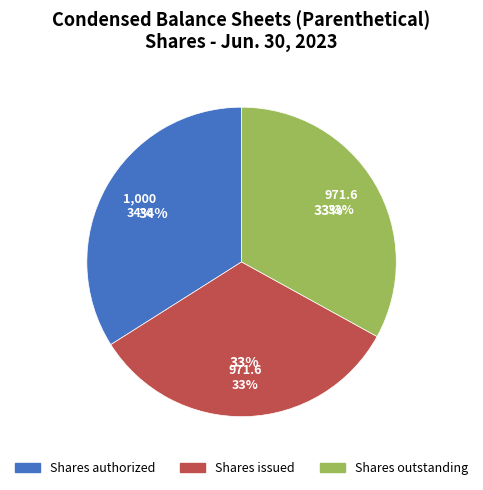

Rank the categories by value from highest to lowest.

Shares authorized, Shares issued, Shares outstanding